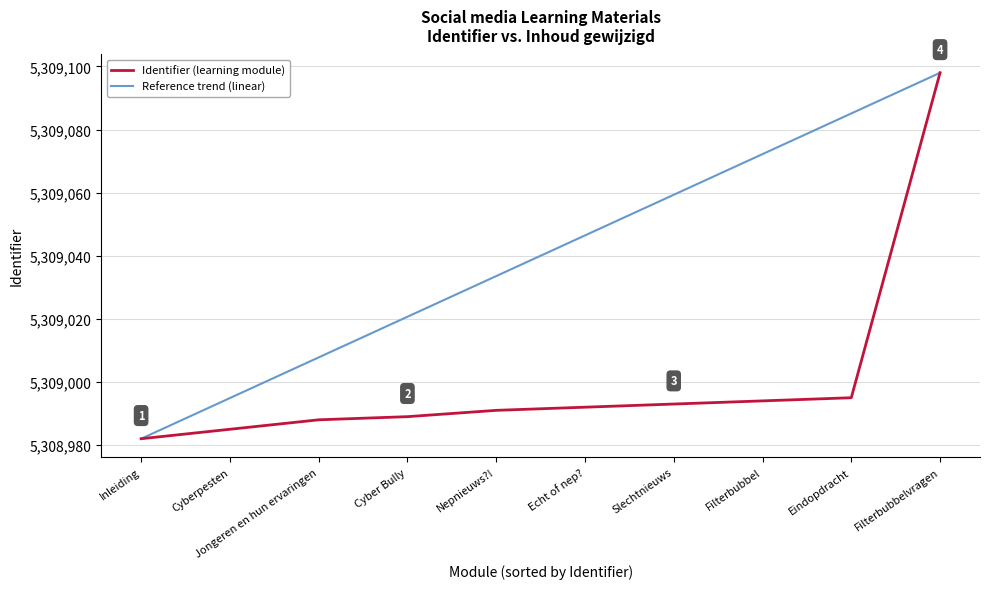

What position from the left is Echt of nep??

6